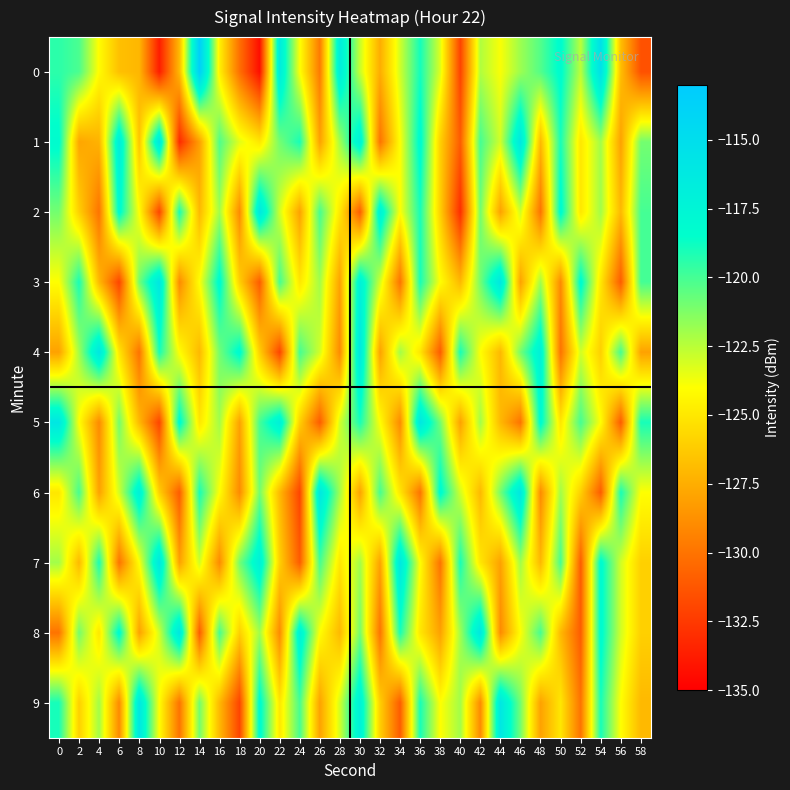

What is the difference between the highest and lowest values at 6?

15.5